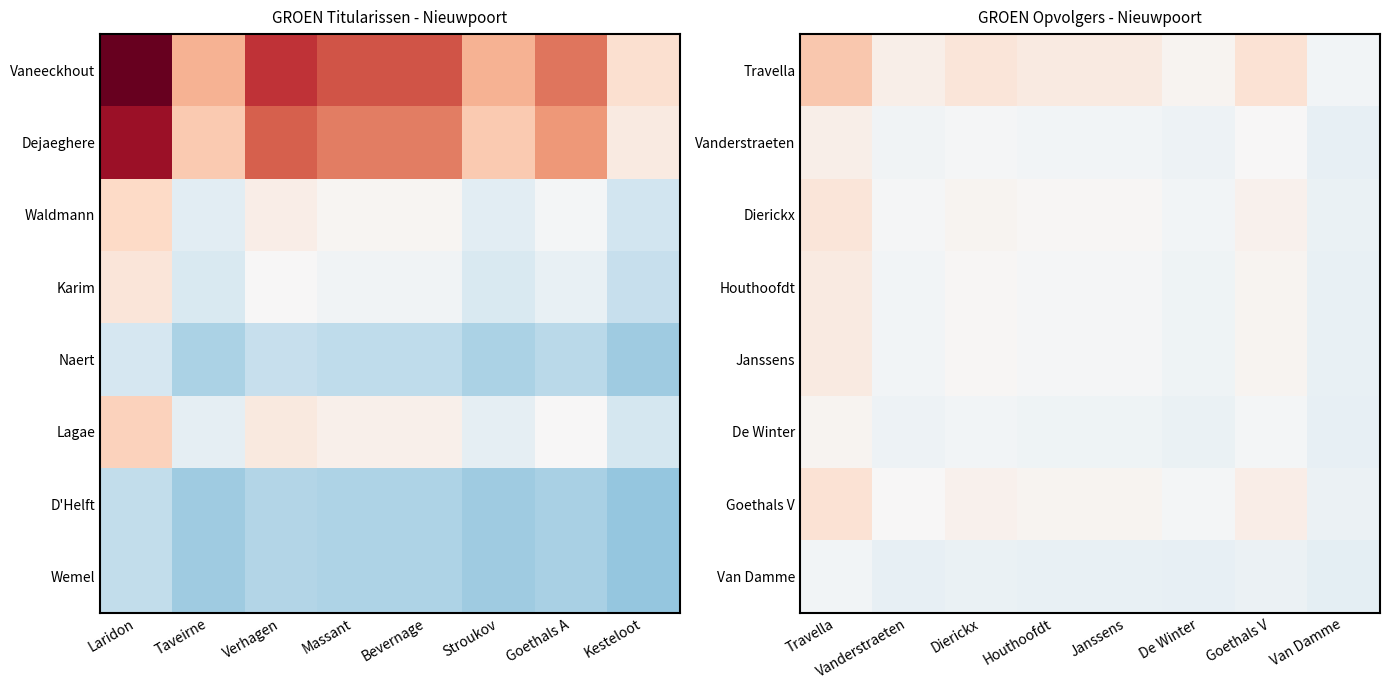

Read the Van Damme value at Houthoofdt.

-31.6